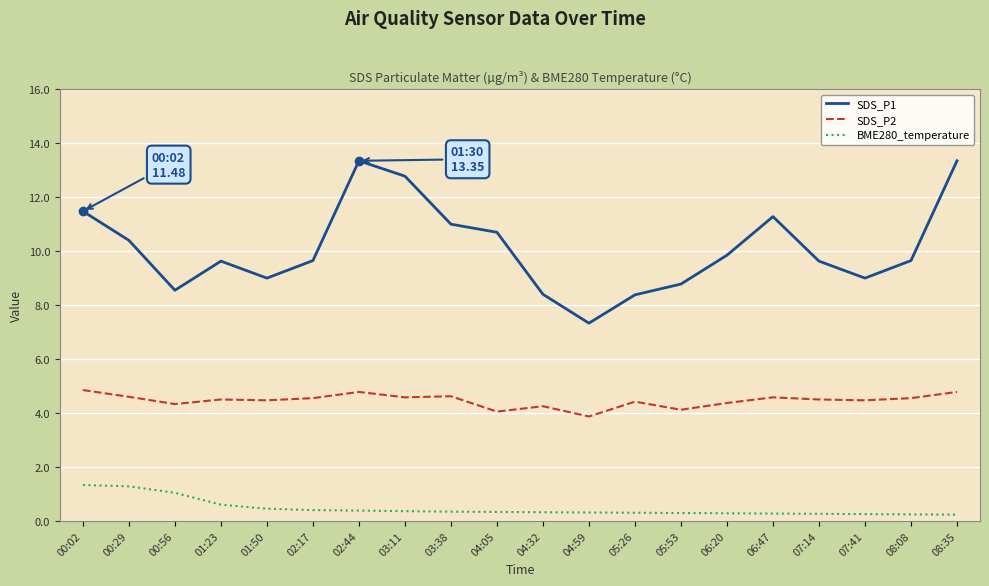

True or false: SDS_P1 and SDS_P2 cross at least once.

False